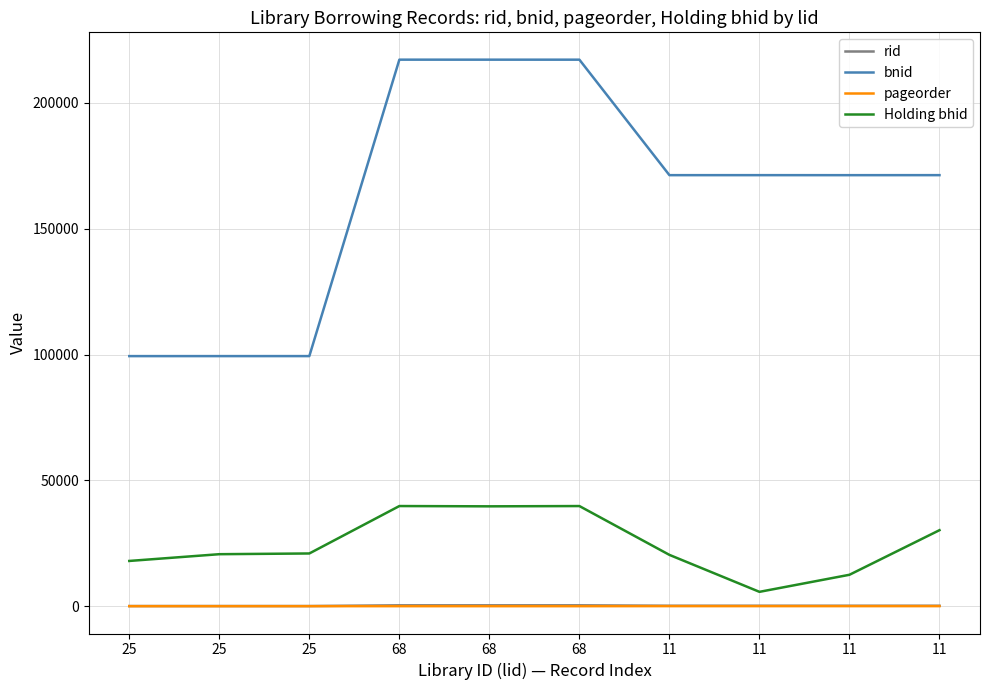

Does the chart display data point markers on the line(s)?

No